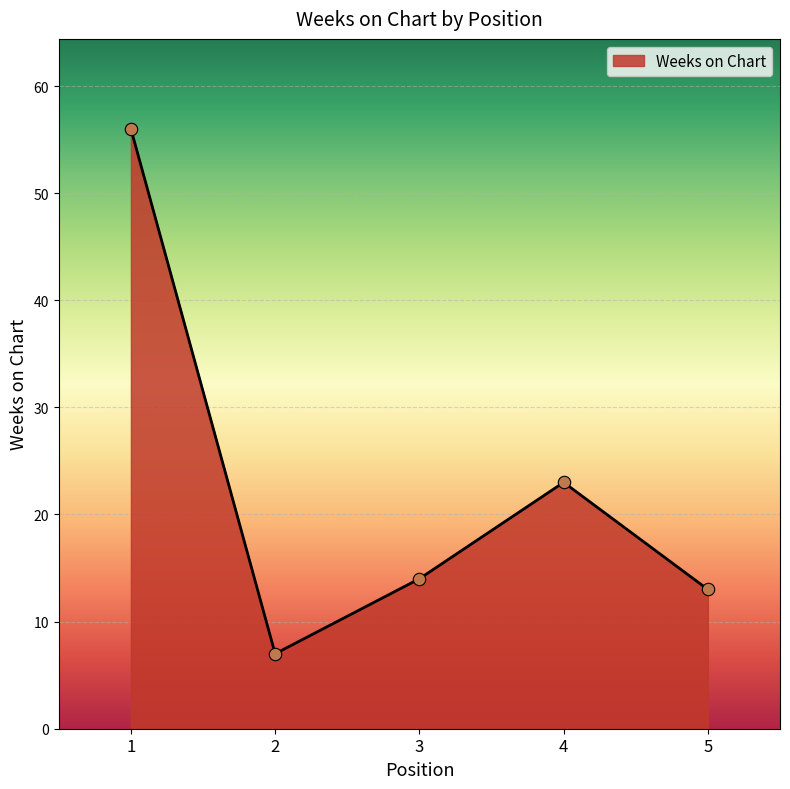

Approximately how many times larger is the value at 5 compared to 4?

0.6